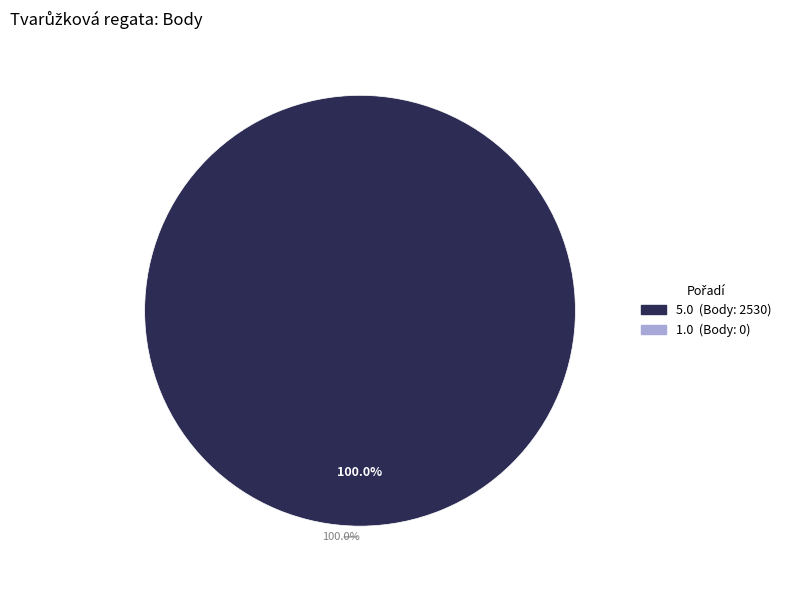

True or false: 1.0 accounts for 0% of the total.

True